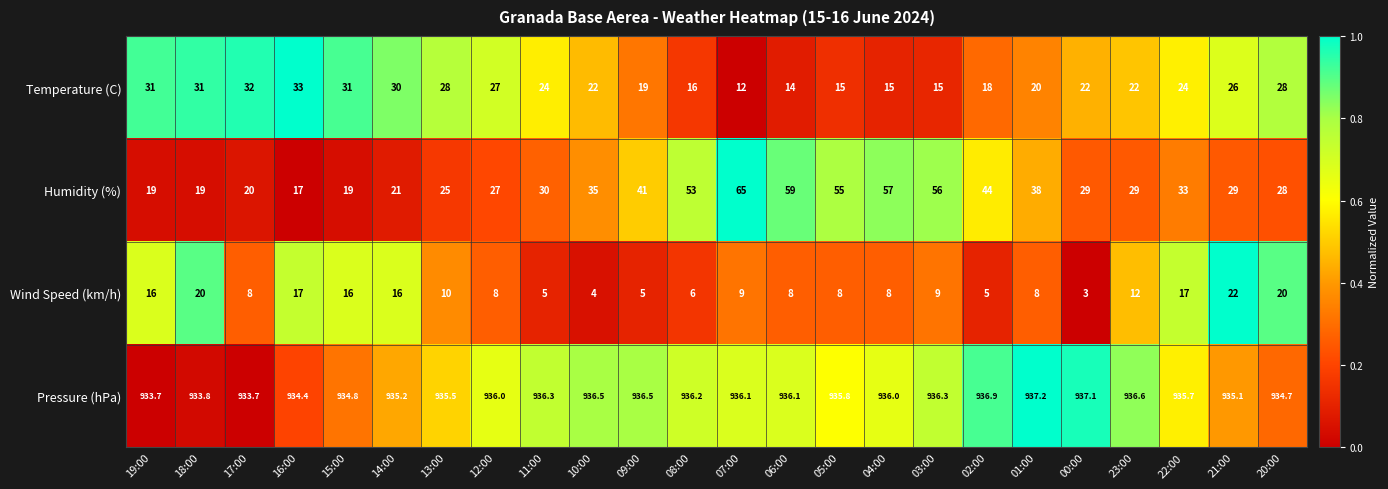

What is the sum of all Humidity (%) values?

848.0